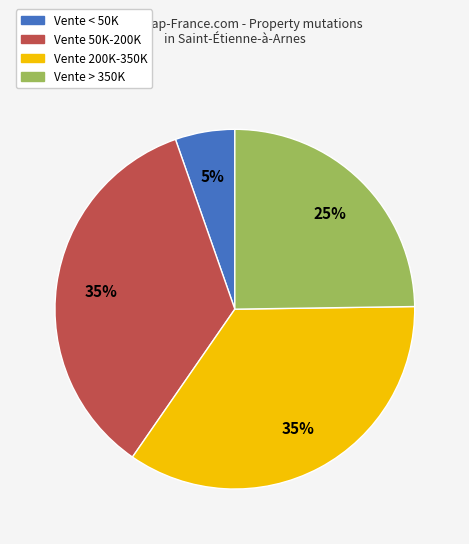

Is there a majority slice in this chart?

No